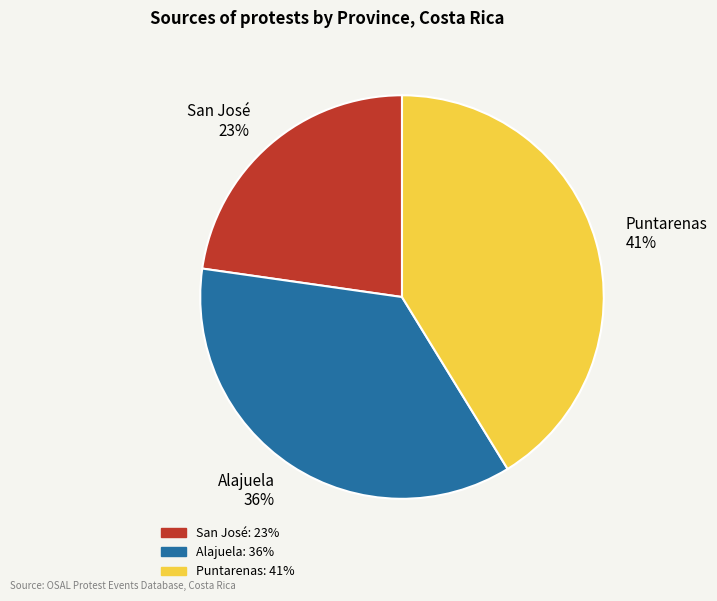

Rank the categories by value from lowest to highest.

San José, Alajuela, Puntarenas